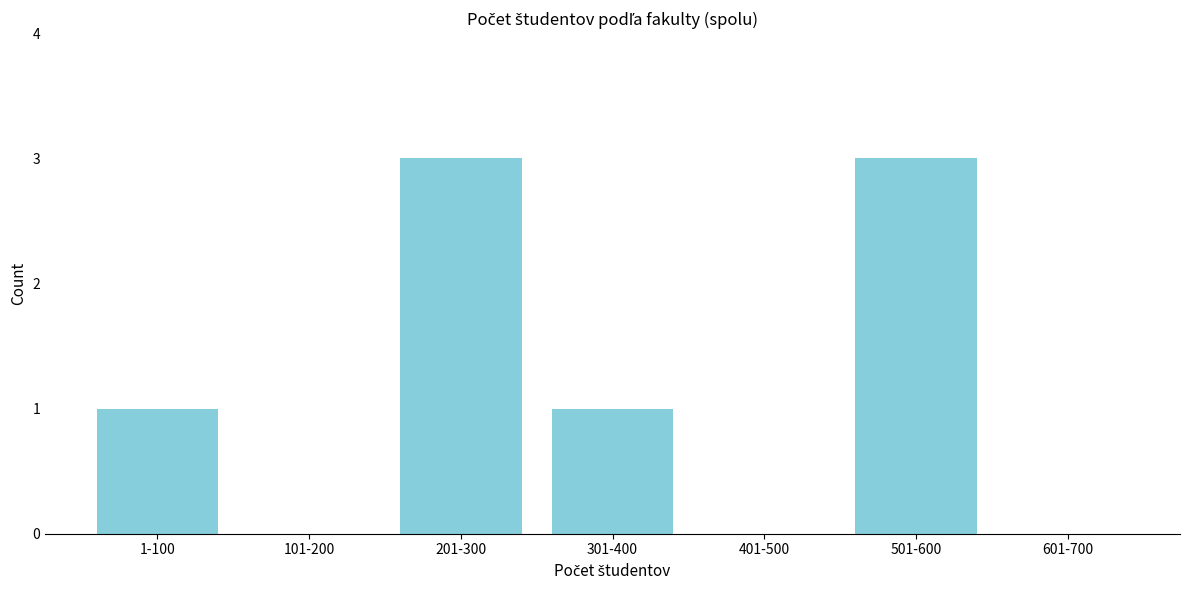

Reading left to right, extract all data points from this chart.

1-100=1	101-200=0	201-300=3	301-400=1	401-500=0	501-600=3	601-700=0